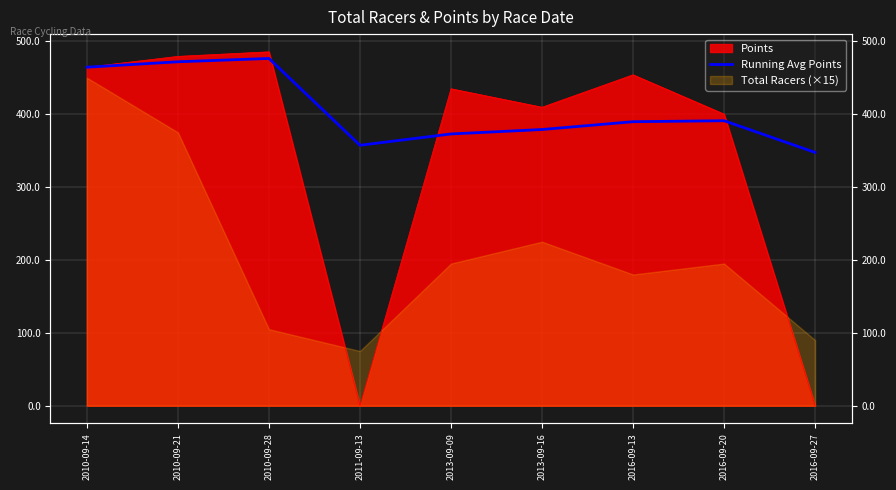

True or false: the data shows 378.9 at 2013-09-16.

True